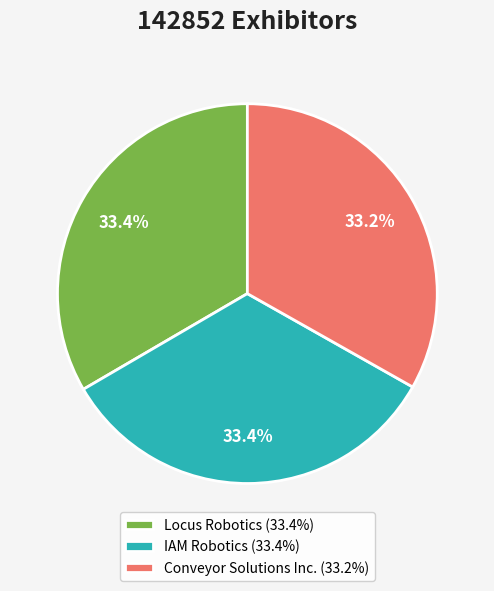

Does IAM Robotics represent more than half of the total?

No